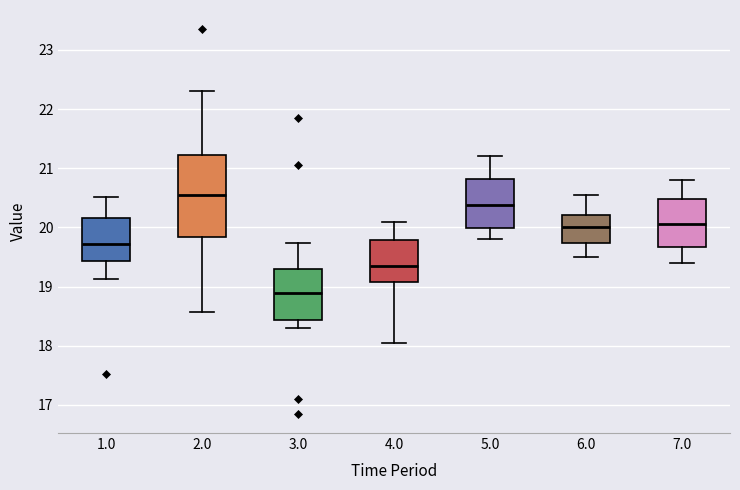

Reading left to right, read every box against the y-axis: the position of its median line, the range the box covers, and the ends of its whiskers. The values are not printed on the chart, so give them approximately, as read against the axis.

1.0: median 19.7, box 19.4 to 20.2, whiskers 19.1 to 20.5
2.0: median 20.5, box 19.8 to 21.2, whiskers 18.6 to 22.3
3.0: median 18.9, box 18.4 to 19.3, whiskers 18.3 to 19.7
4.0: median 19.4, box 19.1 to 19.8, whiskers 18.1 to 20.1
5.0: median 20.4, box 20.0 to 20.8, whiskers 19.8 to 21.2
6.0: median 20.0, box 19.7 to 20.2, whiskers 19.5 to 20.6
7.0: median 20.1, box 19.7 to 20.5, whiskers 19.4 to 20.8